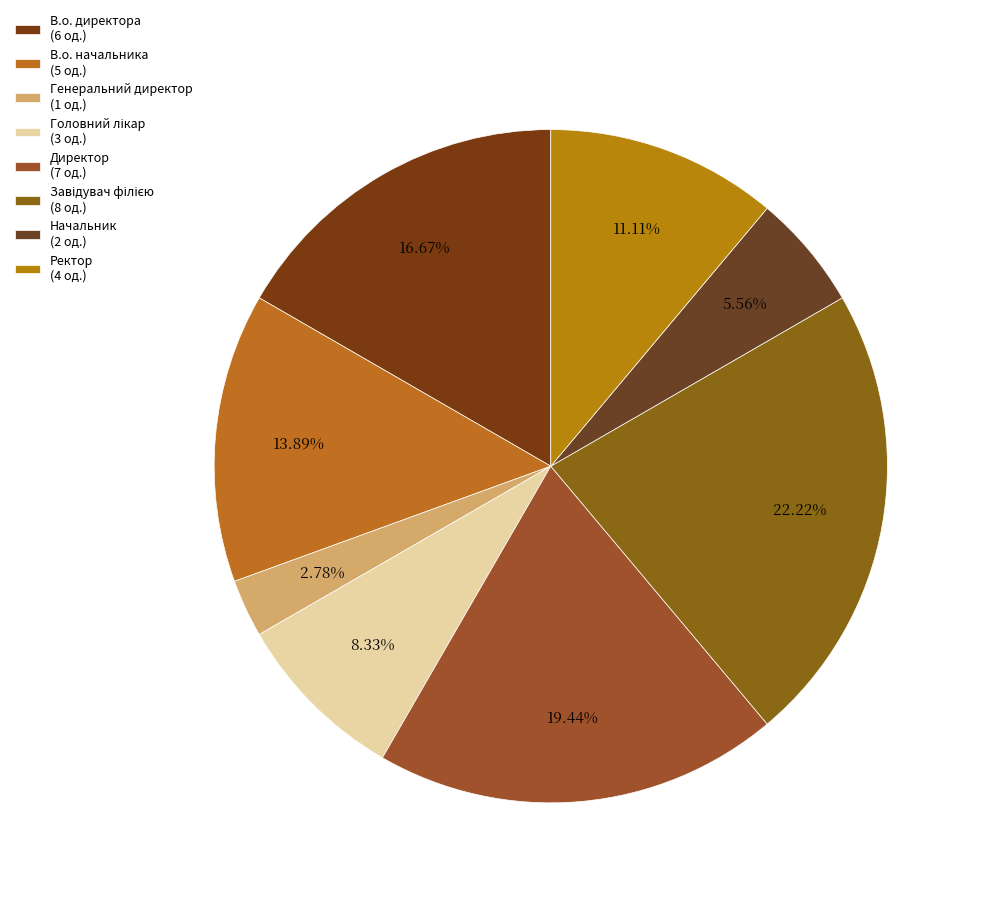

How many segments does this pie chart have?

8